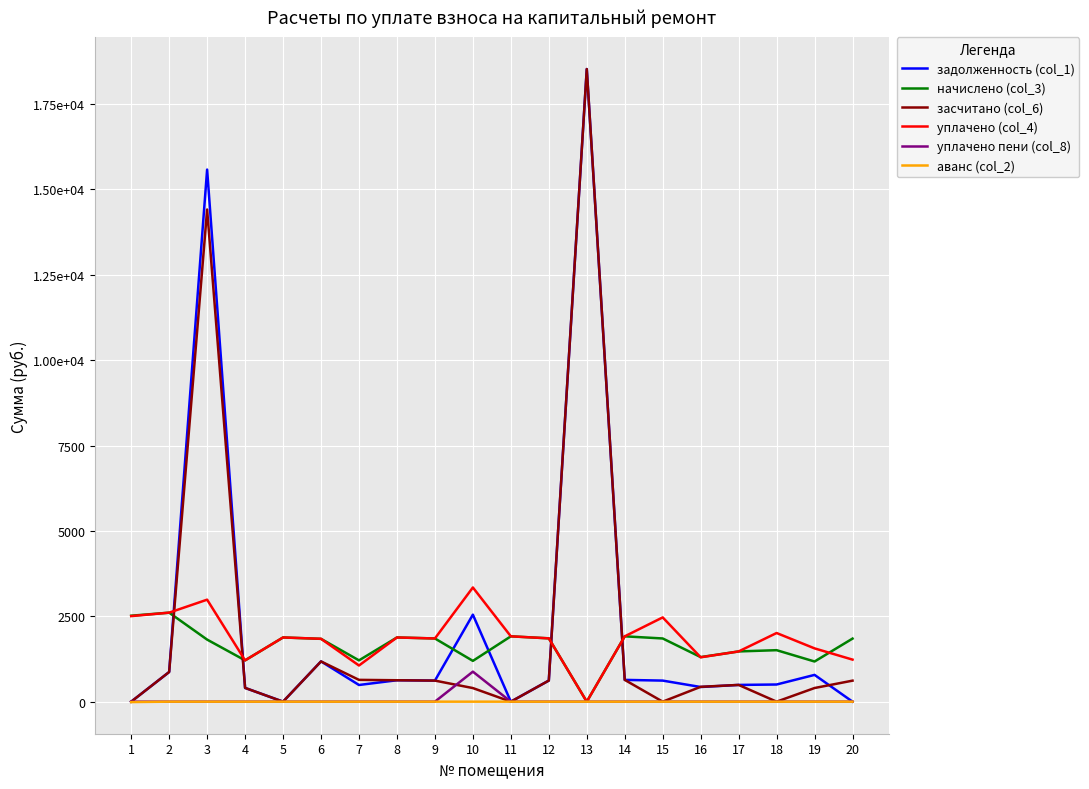

Which series has the largest total across all categories?

задолженность (col_1)